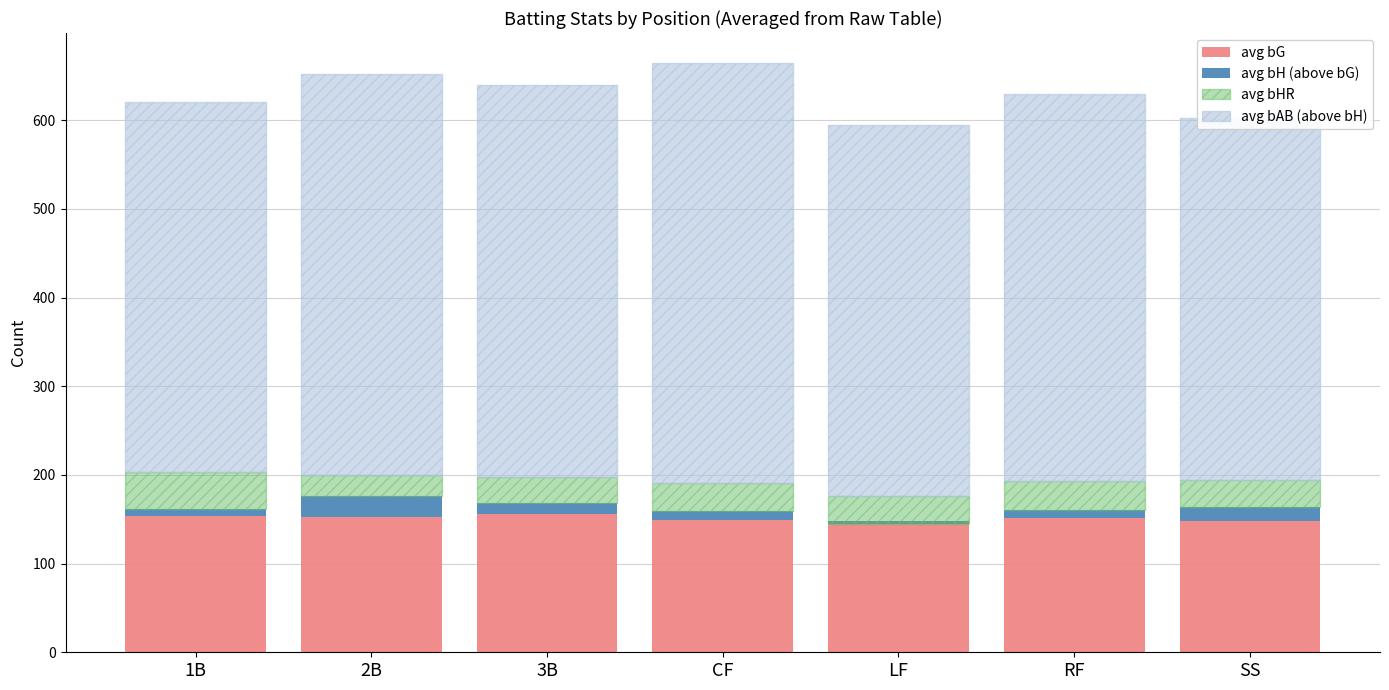

List the labels in order of avg bHR value, smallest first.

2B, 3B, SS, LF, CF, RF, 1B